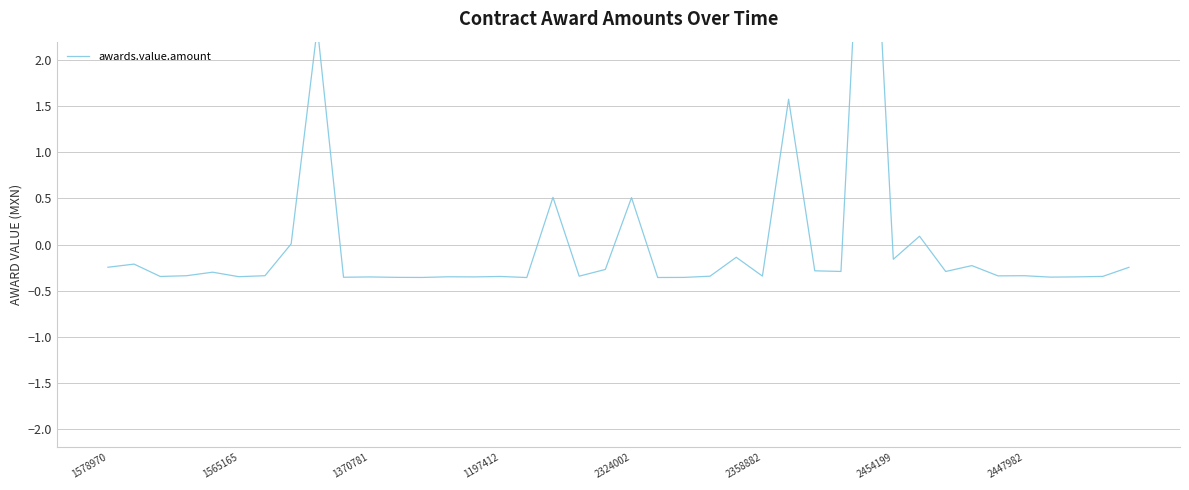

What is the maximum value shown in the chart?

5.3